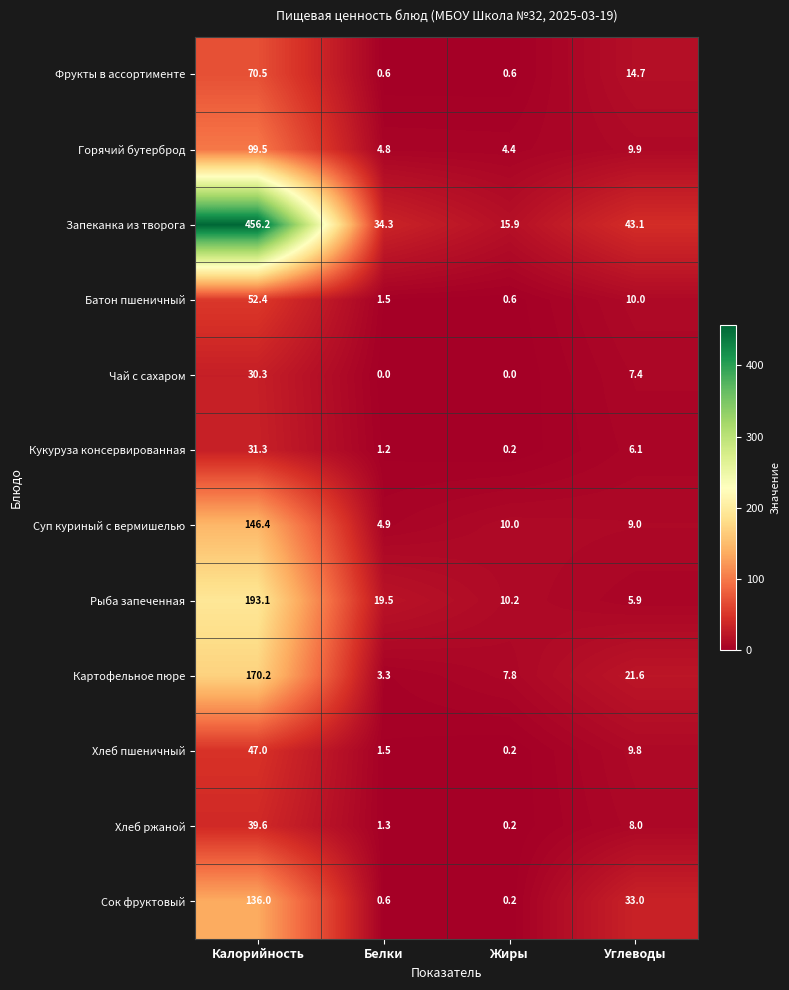

Which category has the highest value in the Рыба запеченная series?

Калорийность